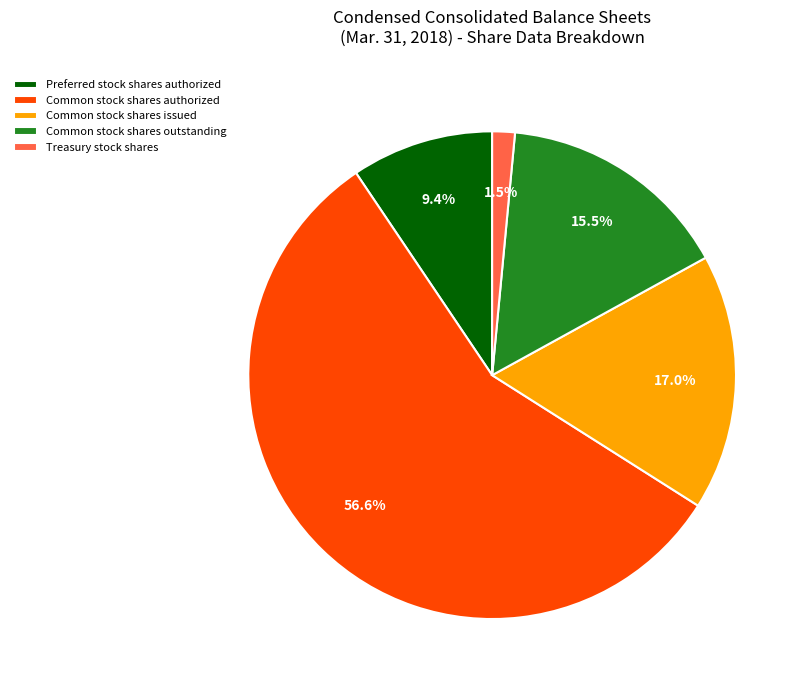

How many slices are in this pie chart?

5